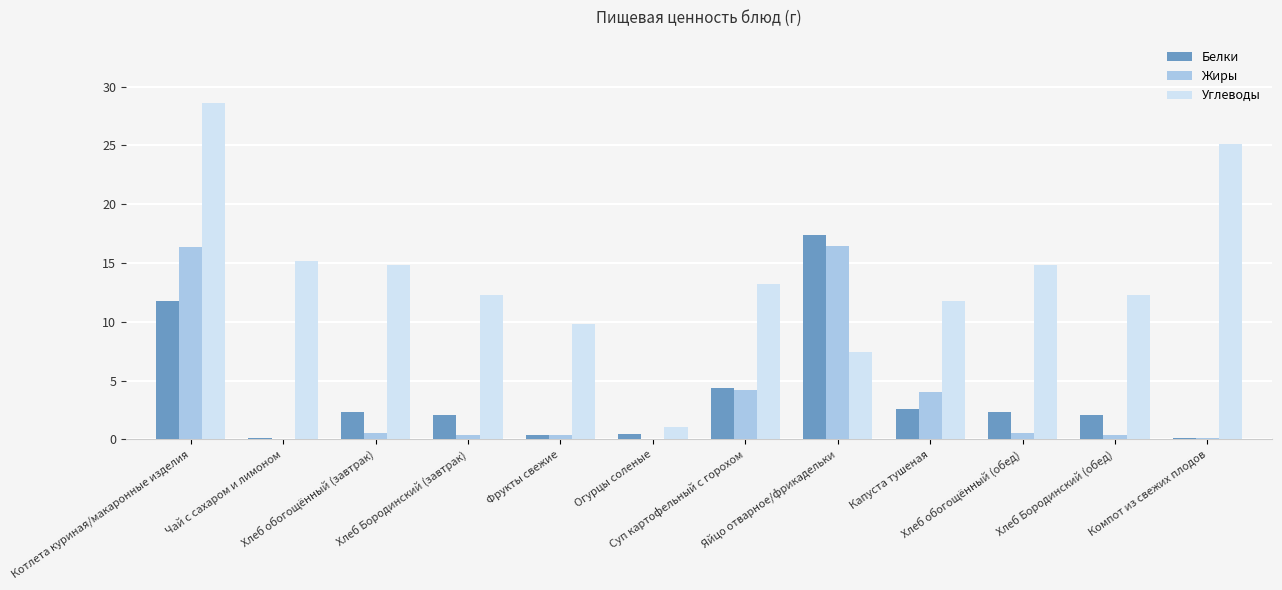

What is the average value of the Белки series?

3.8